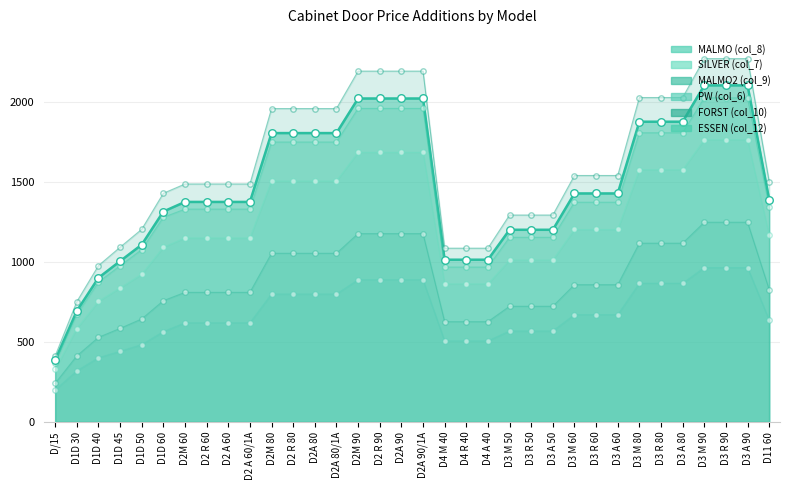

Which series contains the lowest Y value?

PW (col_6)